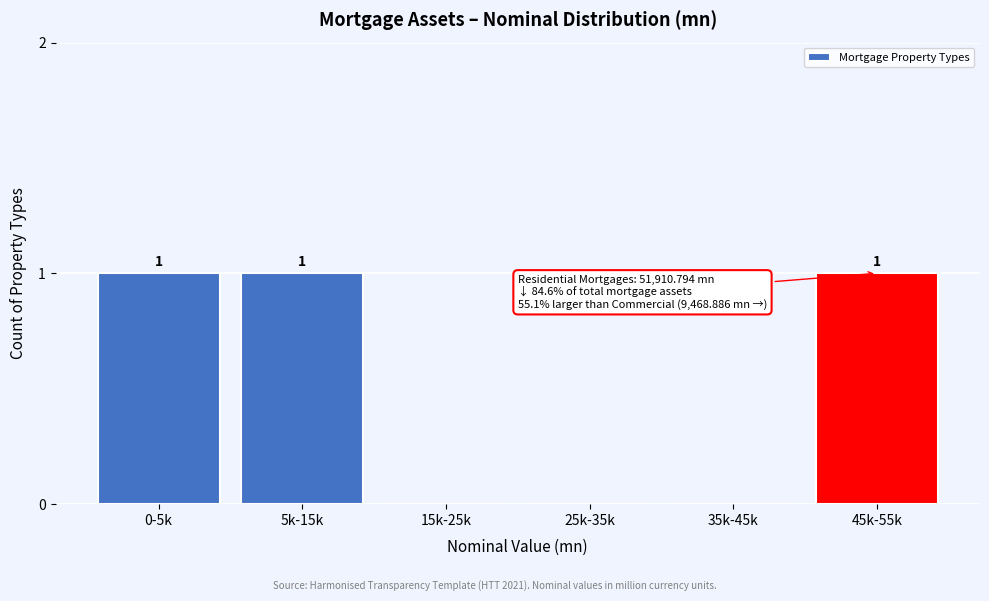

Reading left to right, transcribe all the data shown in this chart.

0-5k=1	5k-15k=1	15k-25k=0	25k-35k=0	35k-45k=0	45k-55k=1